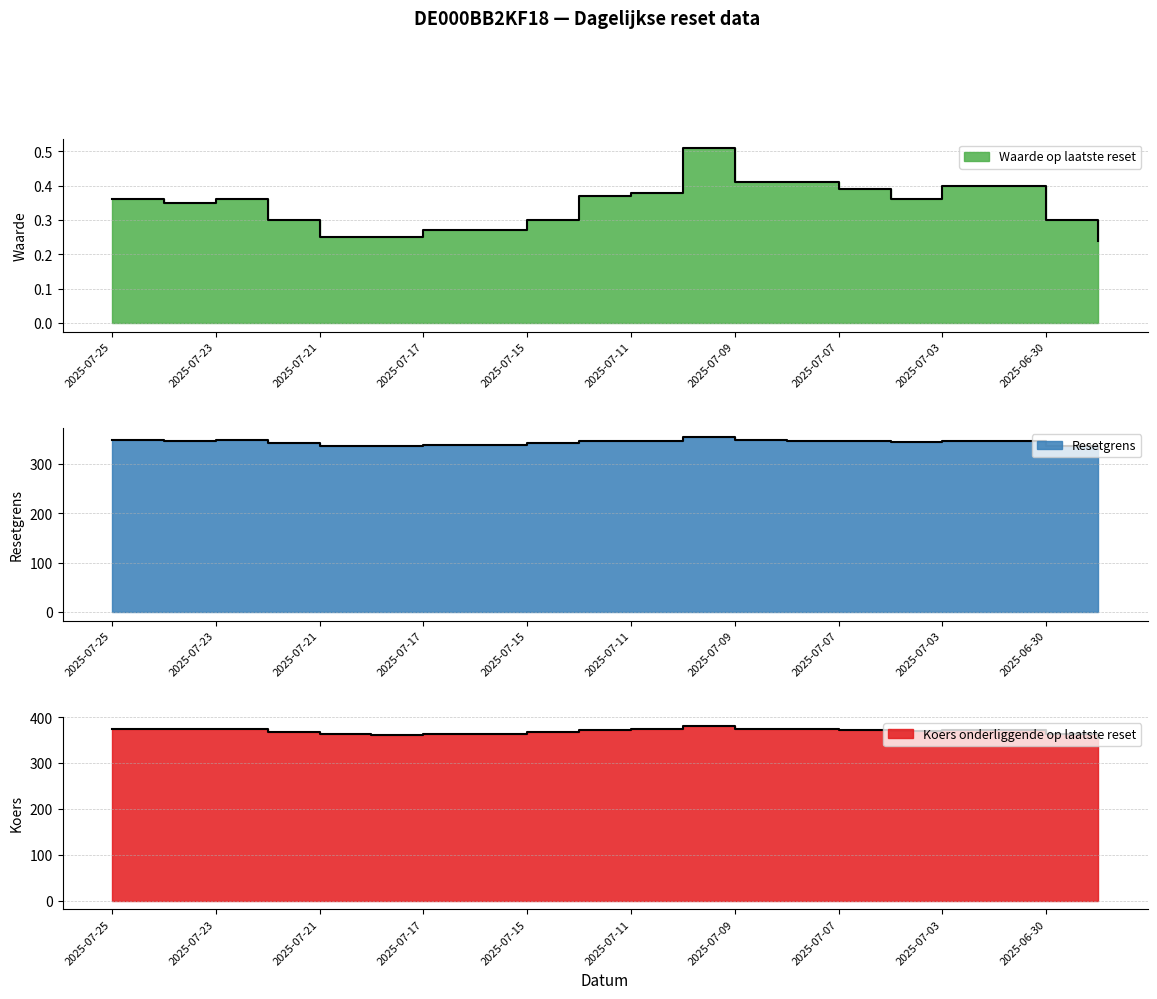

At how many categories does at least one series exceed 18?

20